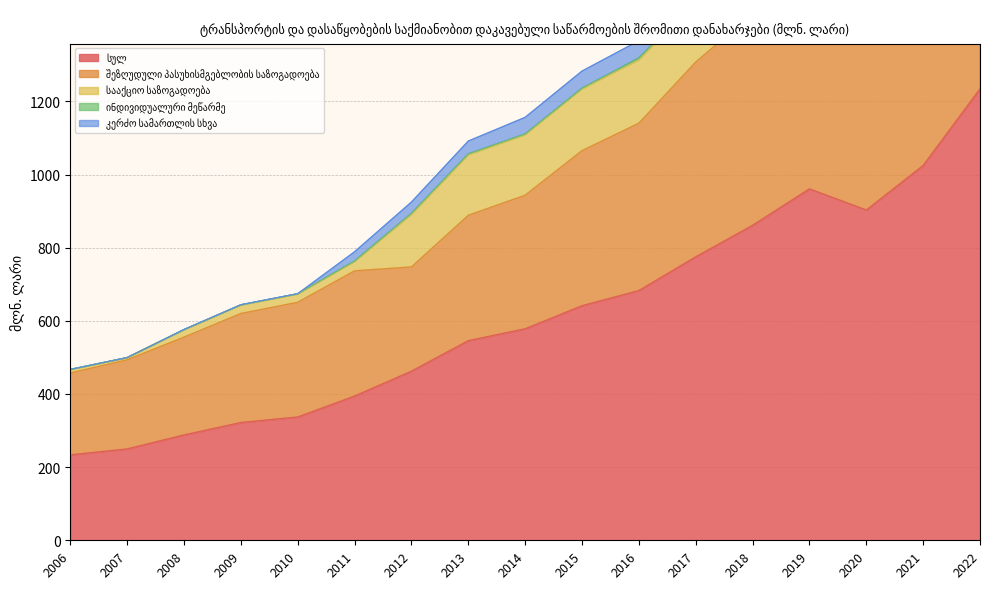

How many series are shown in this chart?

5